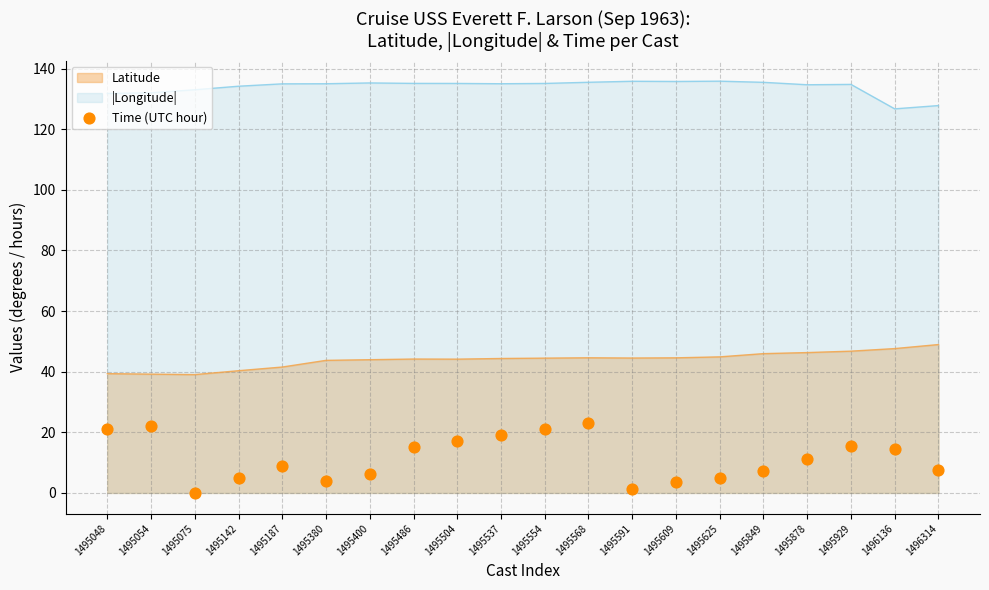

True or false: |Longitude| and Latitude intersect in this chart.

False